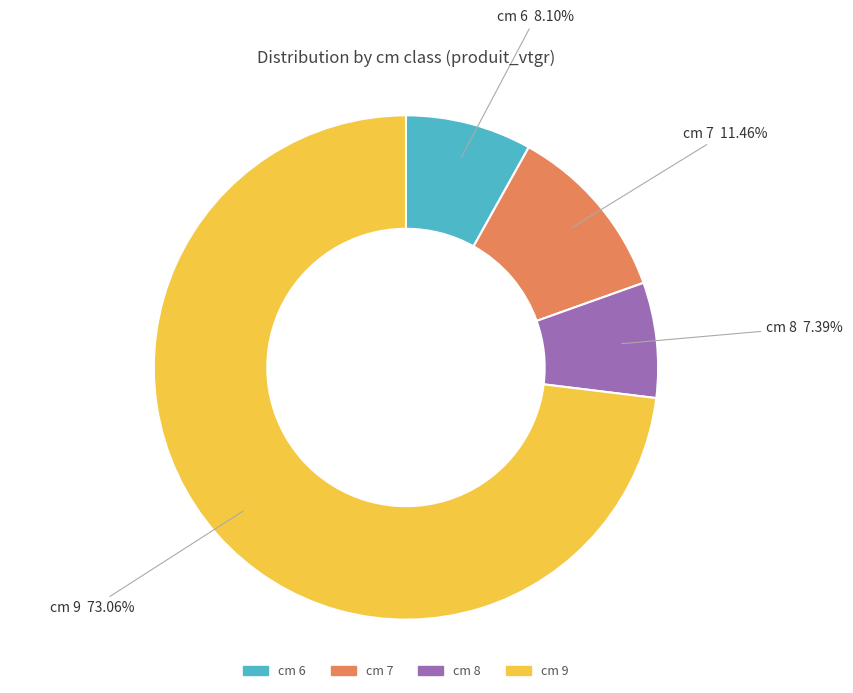

Is there a majority slice in this chart?

Yes